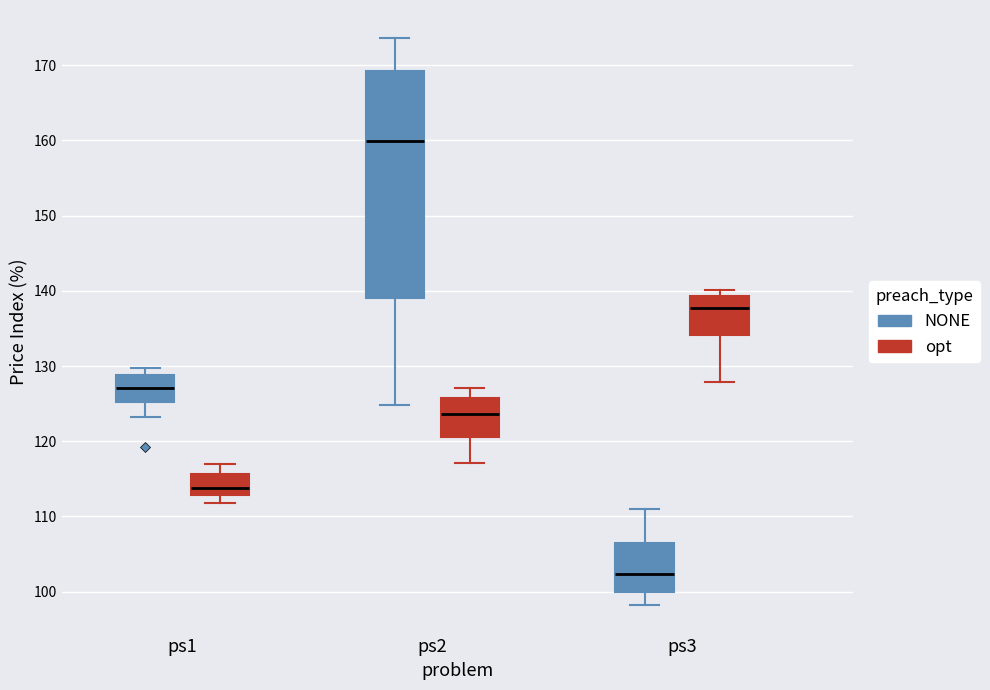

Which box has the lowest median line?

ps3 (NONE)